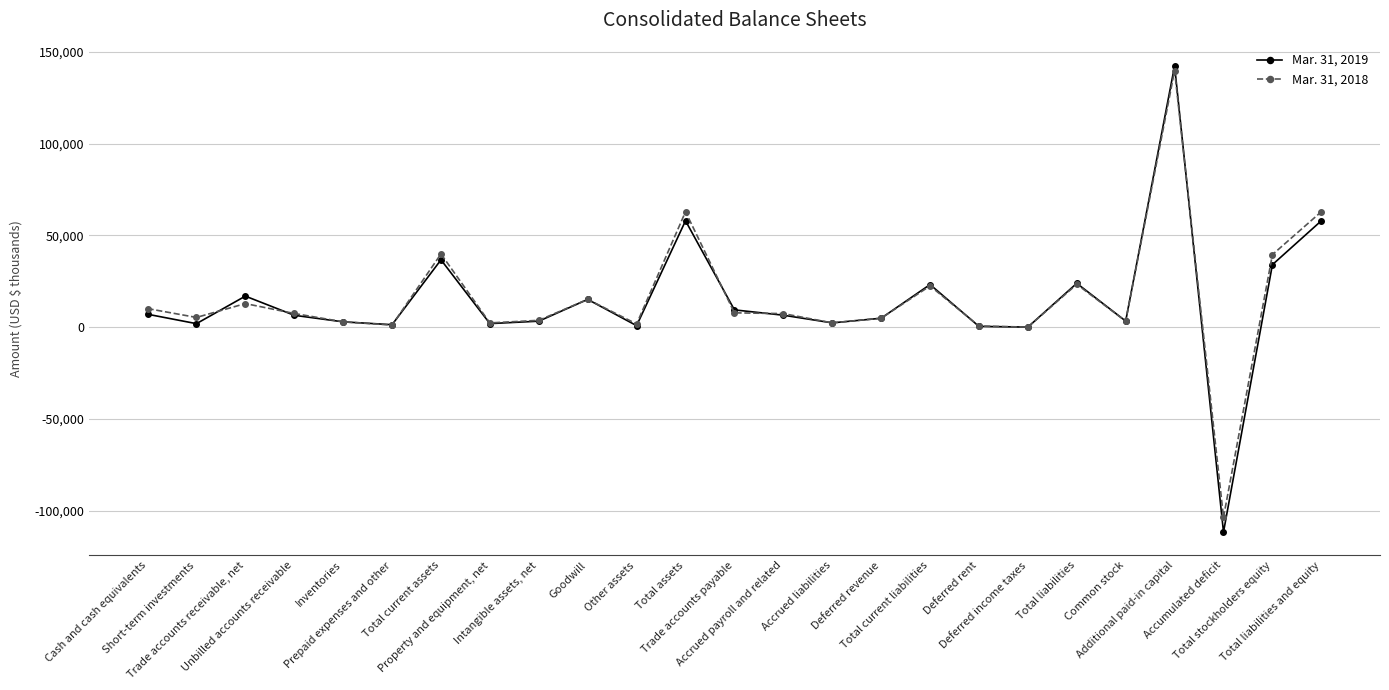

Count the number of categories in the chart.

25